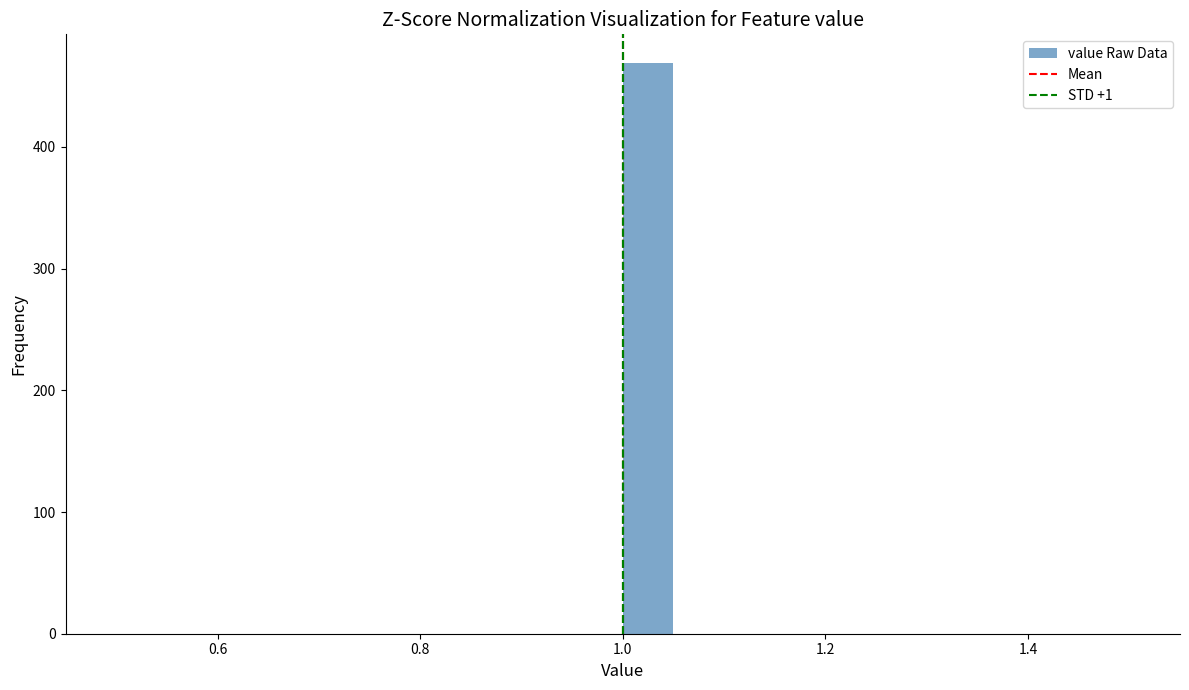

Read against the x-axis, roughly where is the centre of the tallest bar?

1.02